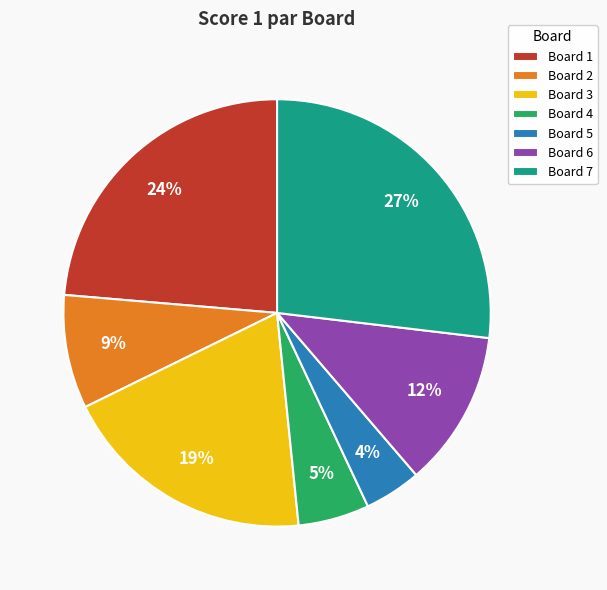

Rank the categories by value from highest to lowest.

Board 7, Board 1, Board 3, Board 6, Board 2, Board 4, Board 5